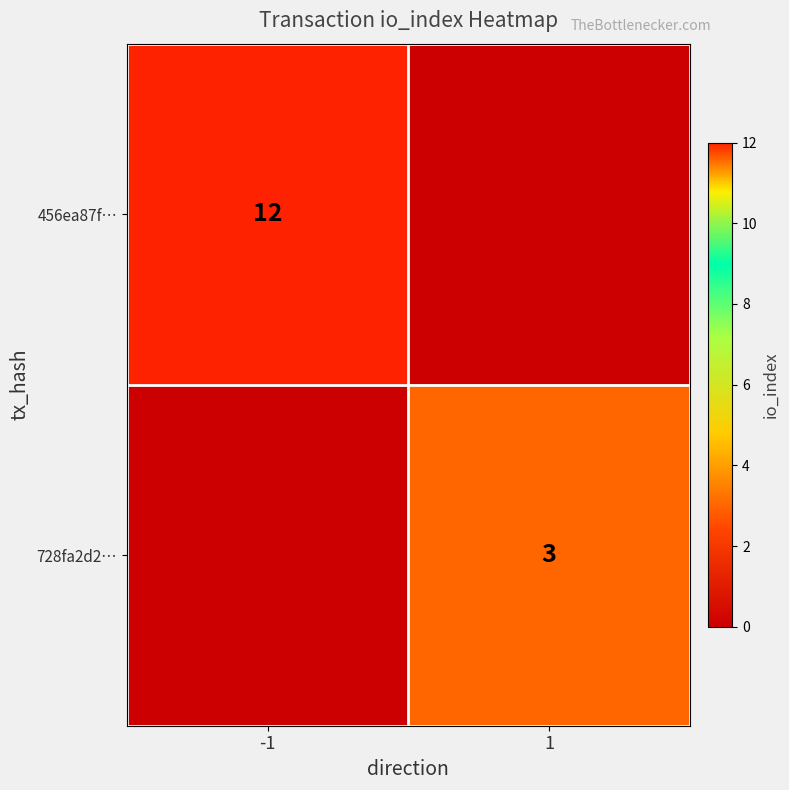

The value of 456ea87f… at -1 is 12. True or false?

True